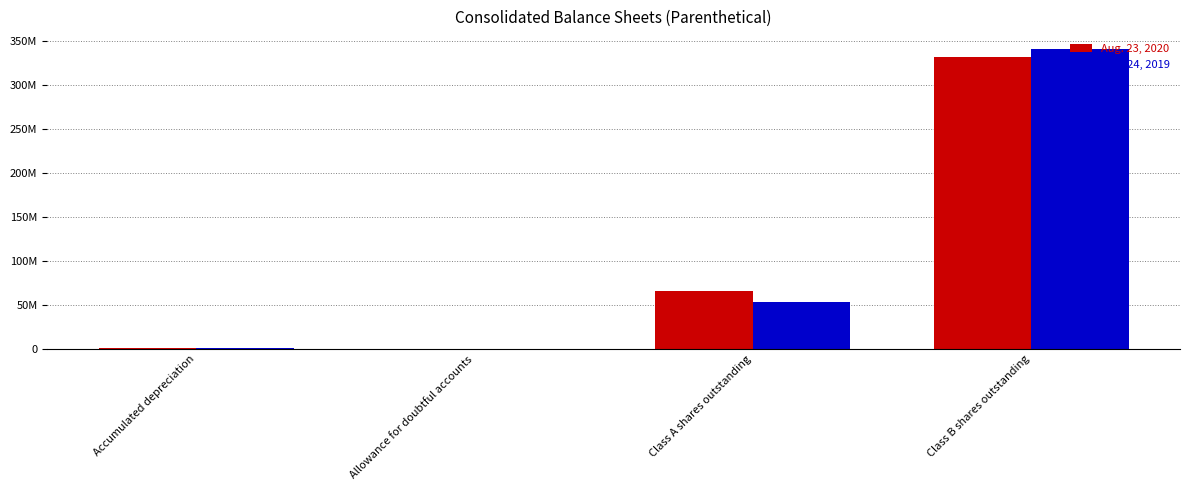

Reading right to left, extract all data points from this chart.

Aug. 23, 2020: Class B shares outstanding=331312315	Class A shares outstanding=65810175	Allowance for doubtful accounts=17437	Accumulated depreciation=1071260
Nov. 24, 2019: Class B shares outstanding=340674741	Class A shares outstanding=53079235	Allowance for doubtful accounts=6172	Accumulated depreciation=1054267